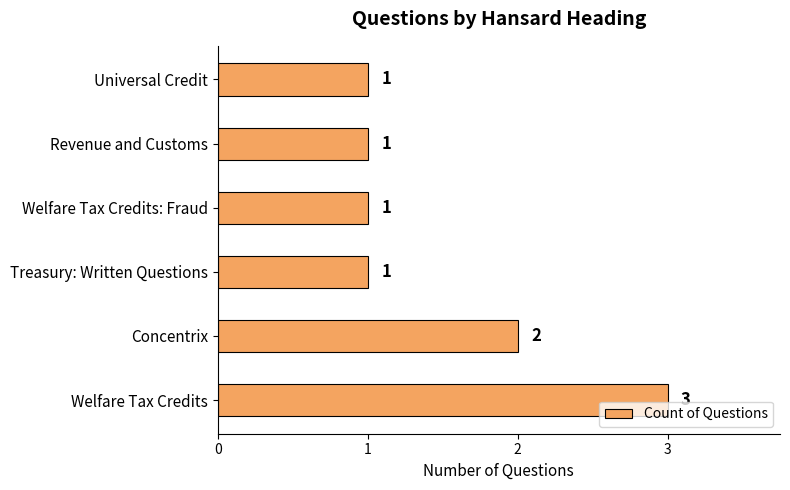

Reading bottom to top, list all the values displayed in this chart.

Welfare Tax Credits=3	Concentrix=2	Treasury: Written Questions=1	Welfare Tax Credits: Fraud=1	Revenue and Customs=1	Universal Credit=1